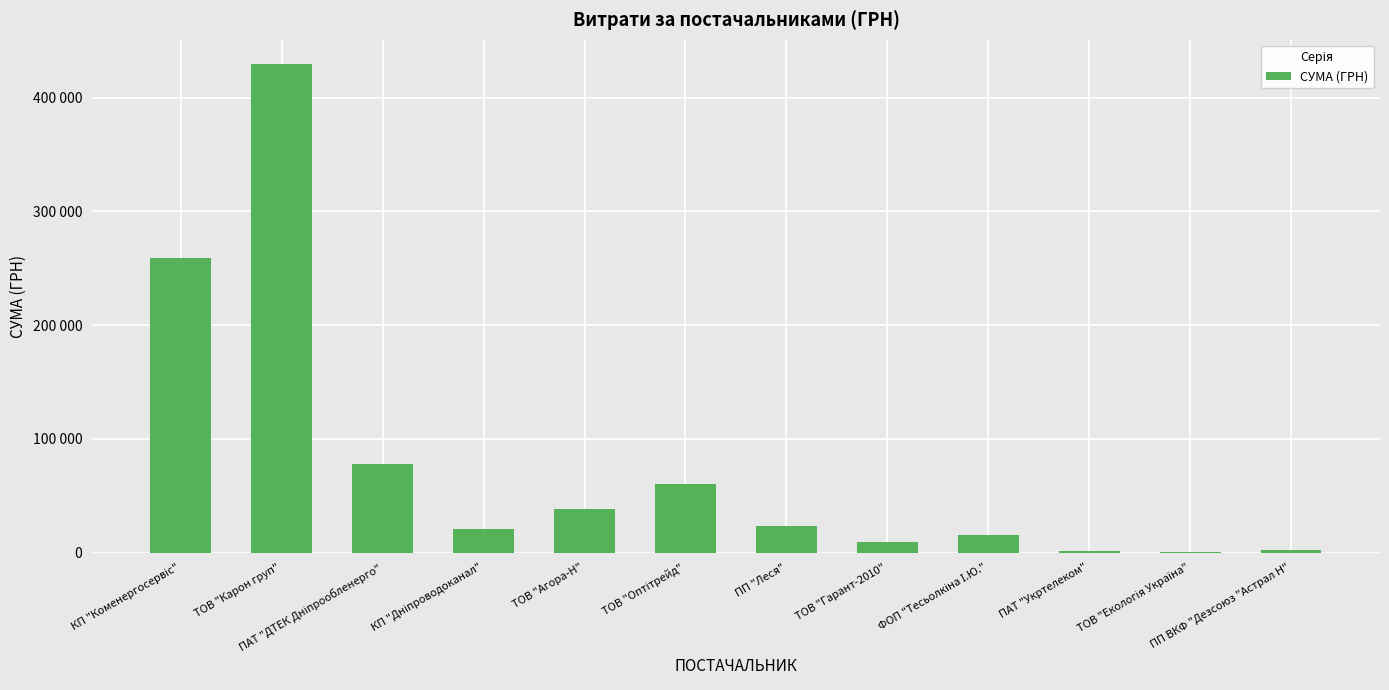

The value at ПП "Леся" is 23597.9. True or false?

True